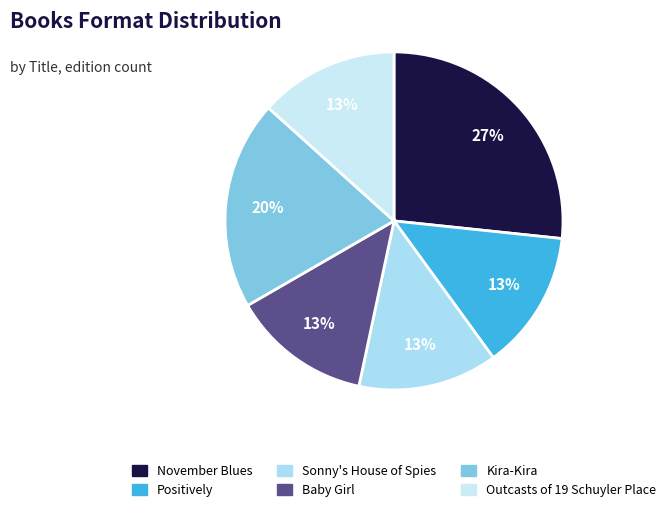

Is it true that Kira-Kira is 20% of the pie?

True